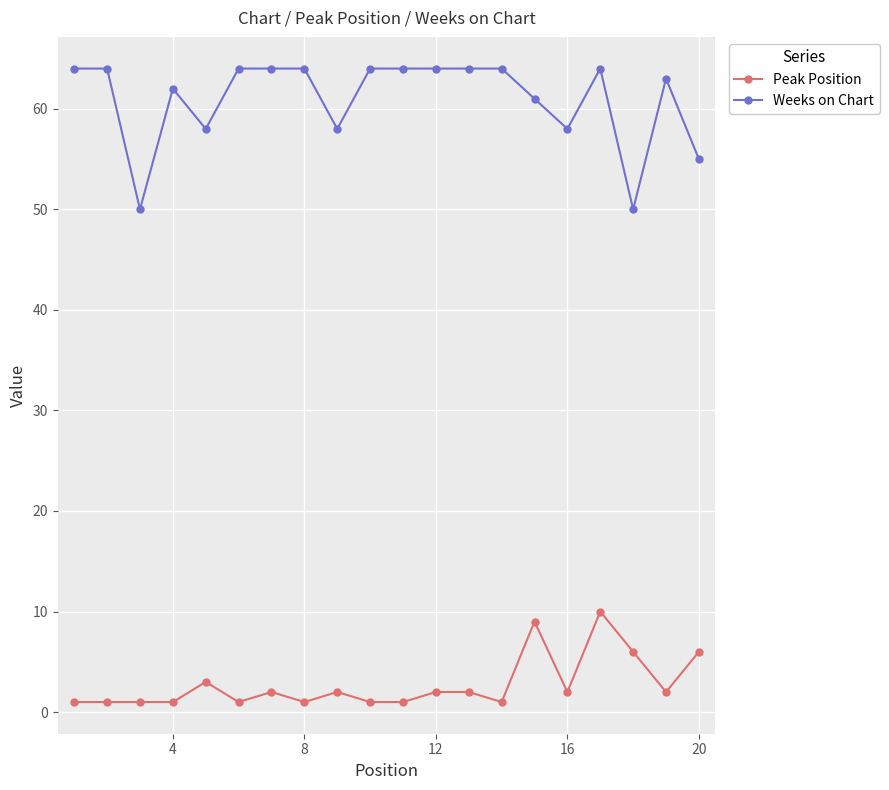

Which series has the widest spread of values?

Weeks on Chart